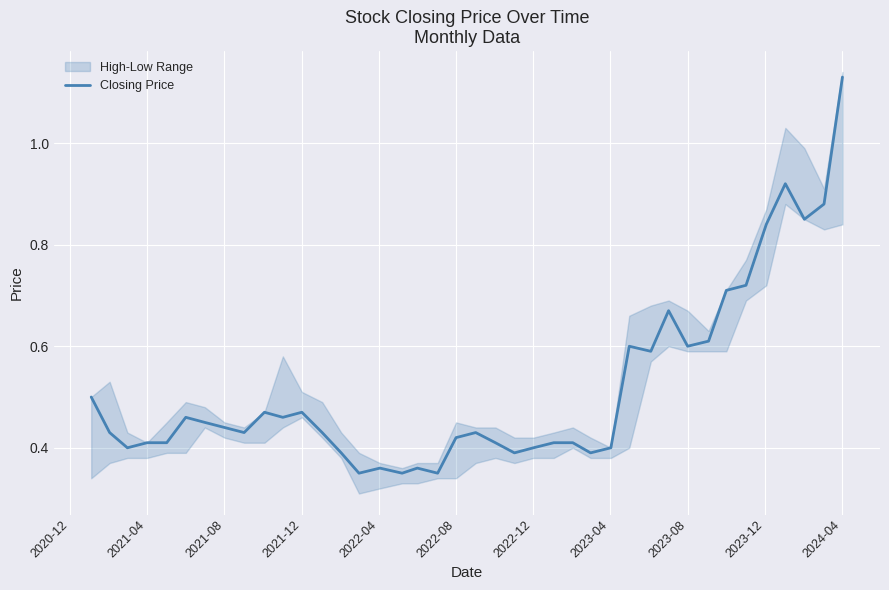

How many points are higher than both their immediate neighbors (excluding endpoints)?

9